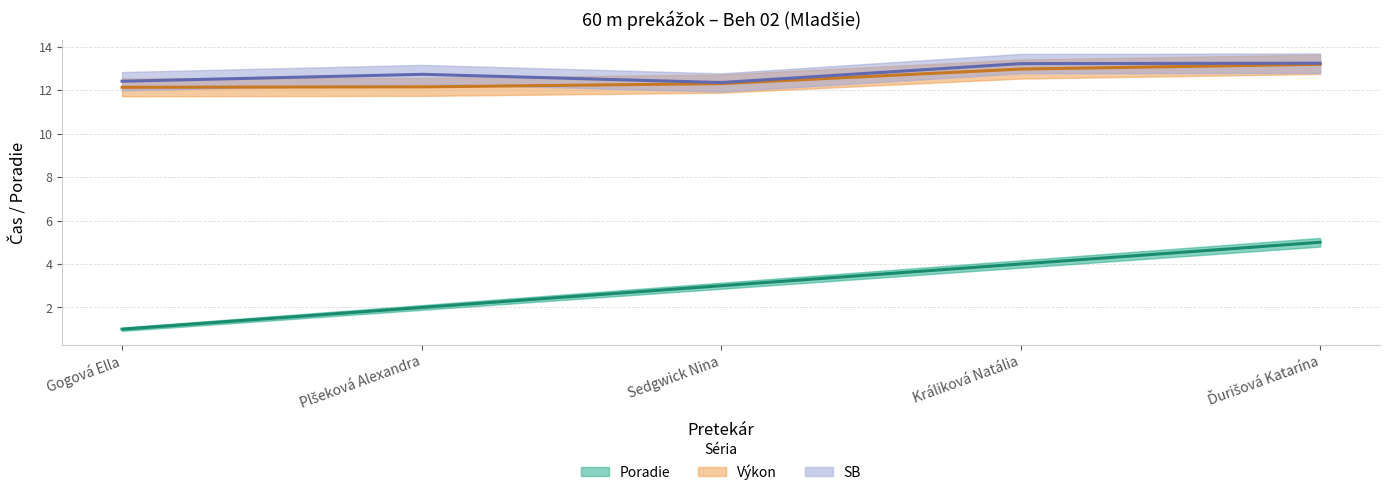

What is the value of the Poradie point at the 2nd from the left?

2.0